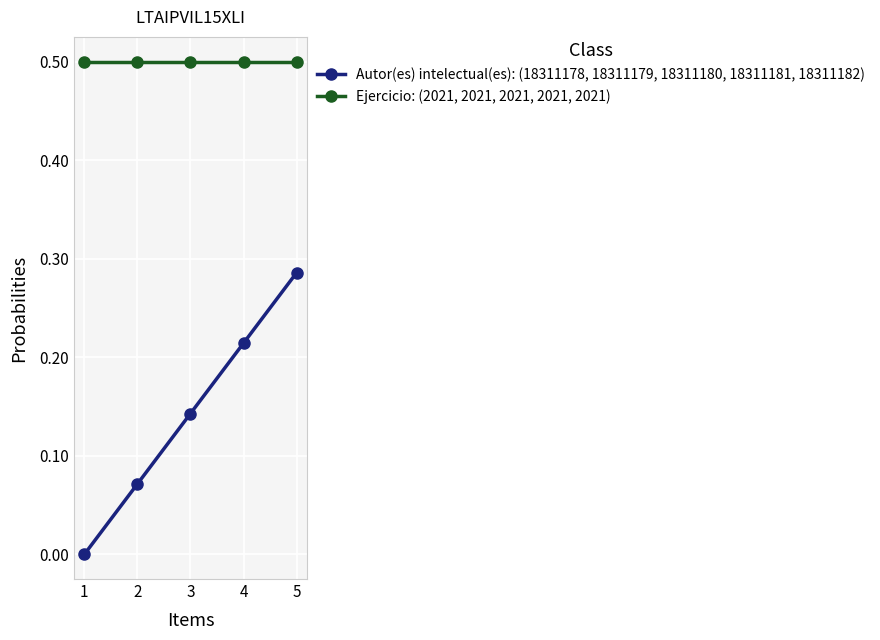

What is the average value of the Ejercicio: (2021, 2021, 2021, 2021, 2021) series?

0.5